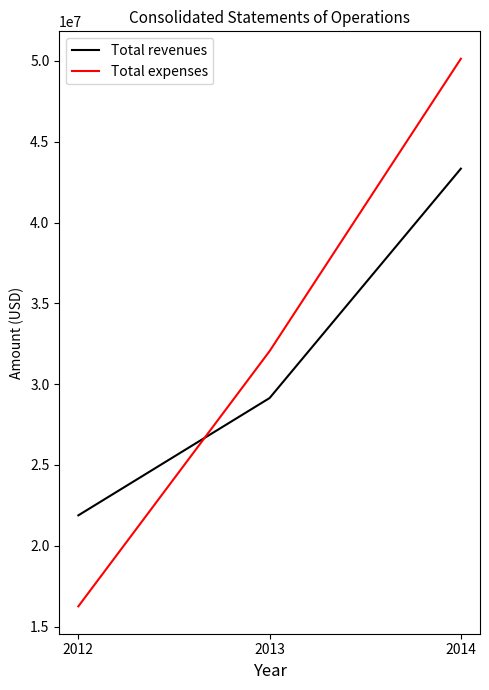

The value of Total revenues at 2013 is 39639300. True or false?

False